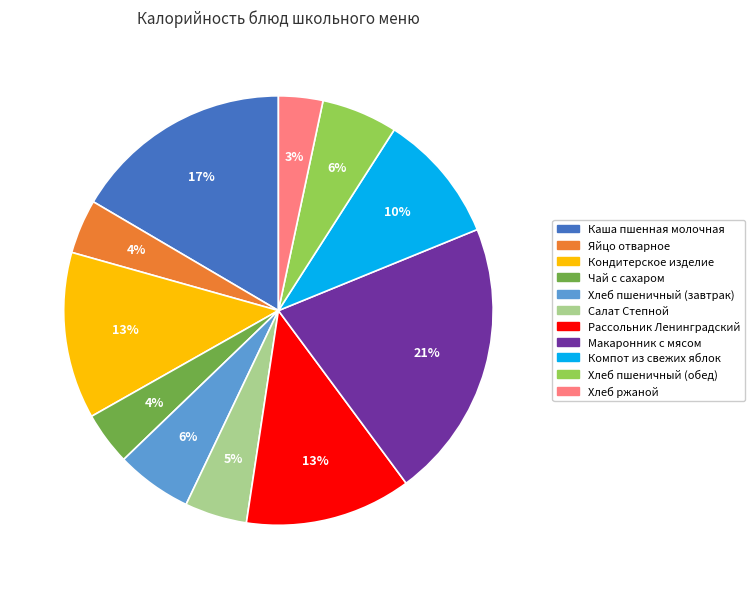

To the nearest percent, what is the average slice percentage?

9%